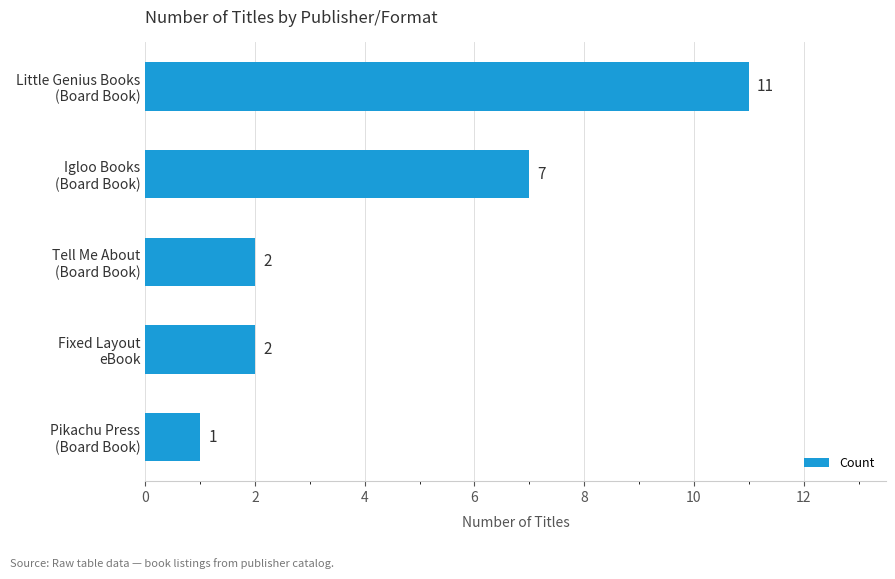

Count the values in the range 2 to 7.

3